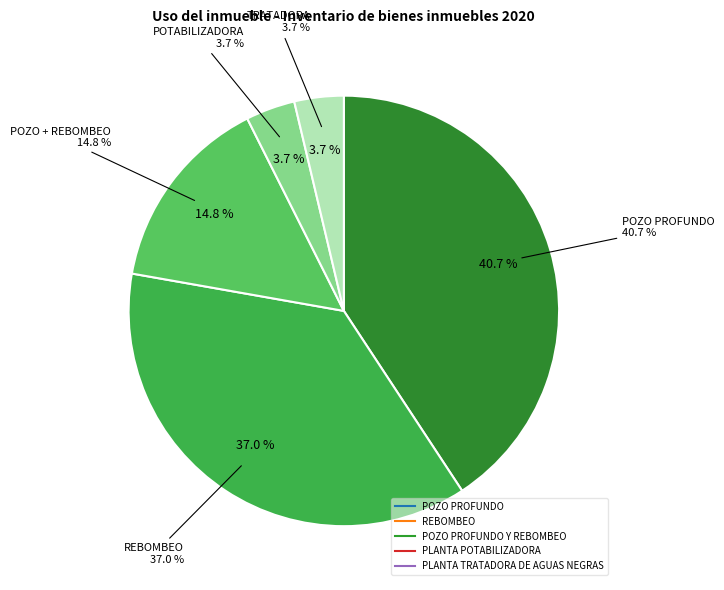

Which slice is the largest?

POZO PROFUNDO